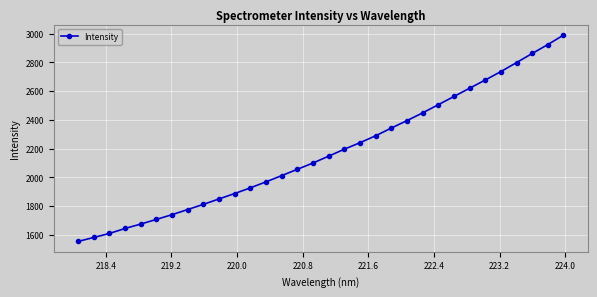

What is the difference between the maximum and minimum values?

1435.2